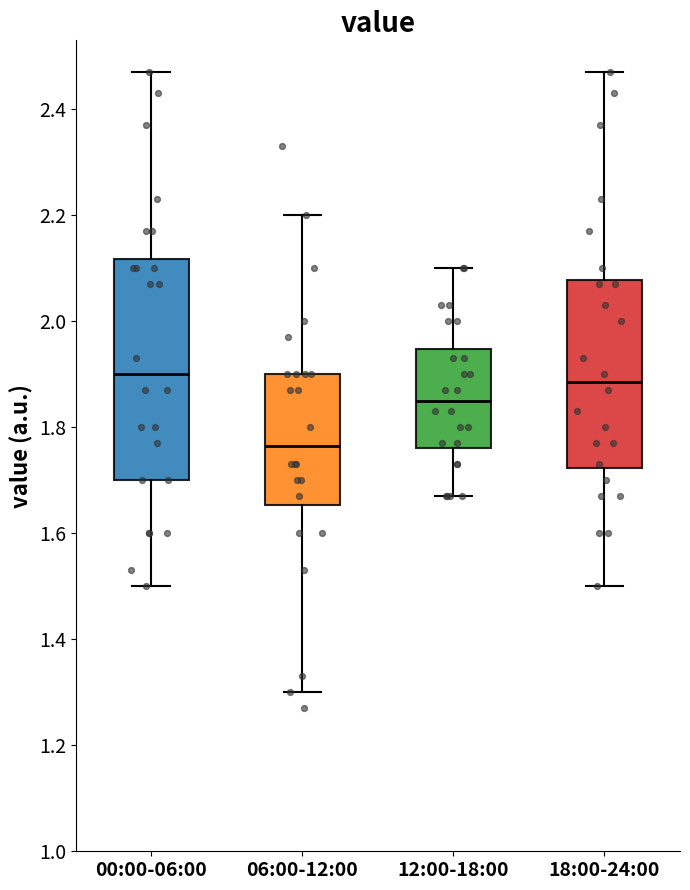

Reading left to right, transcribe this box plot: for each box, give where its median line is, the range the box spans, and where its two whiskers end, as read against the y-axis. The values are not printed on the chart, so give them approximately, as read against the axis.

00:00-06:00: median 1.90, box 1.70 to 2.12, whiskers 1.50 to 2.48
06:00-12:00: median 1.76, box 1.66 to 1.90, whiskers 1.30 to 2.20
12:00-18:00: median 1.86, box 1.76 to 1.94, whiskers 1.68 to 2.10
18:00-24:00: median 1.88, box 1.72 to 2.08, whiskers 1.50 to 2.48